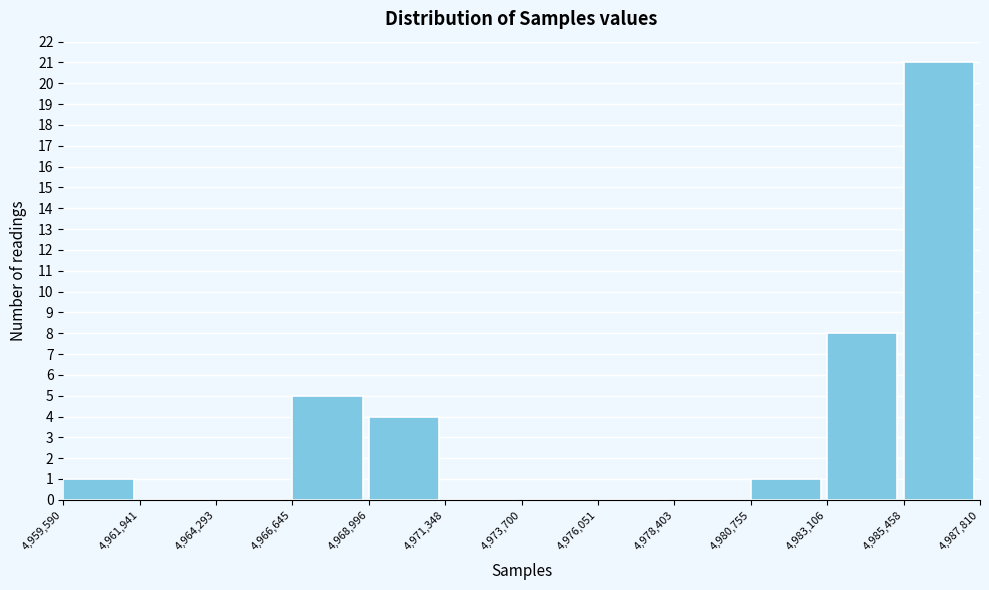

Over which range of the x-axis is the bar tallest?

4,985,458 to 4,987,810